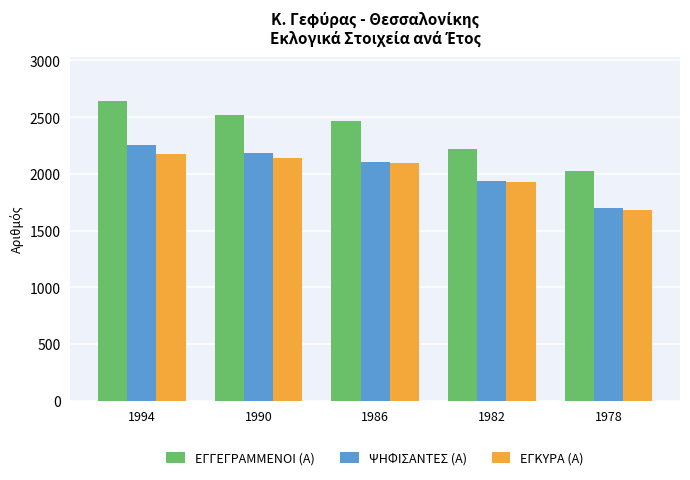

What are all the series names shown in the legend?

ΕΓΓΕΓΡΑΜΜΕΝΟΙ (Α), ΨΗΦΙΣΑΝΤΕΣ (Α), ΕΓΚΥΡΑ (Α)